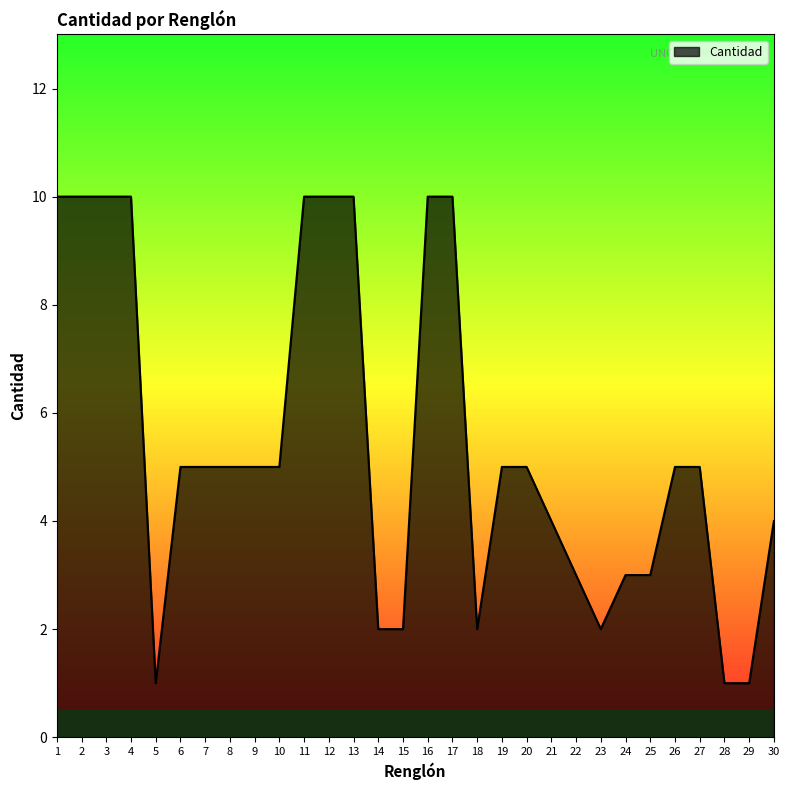

How many lines are shown in the chart?

1